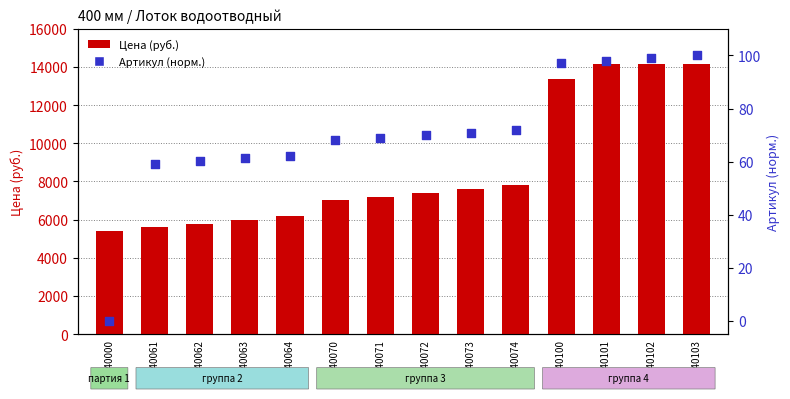

What are all the series names shown in the legend?

Цена, Артикул (норм.)